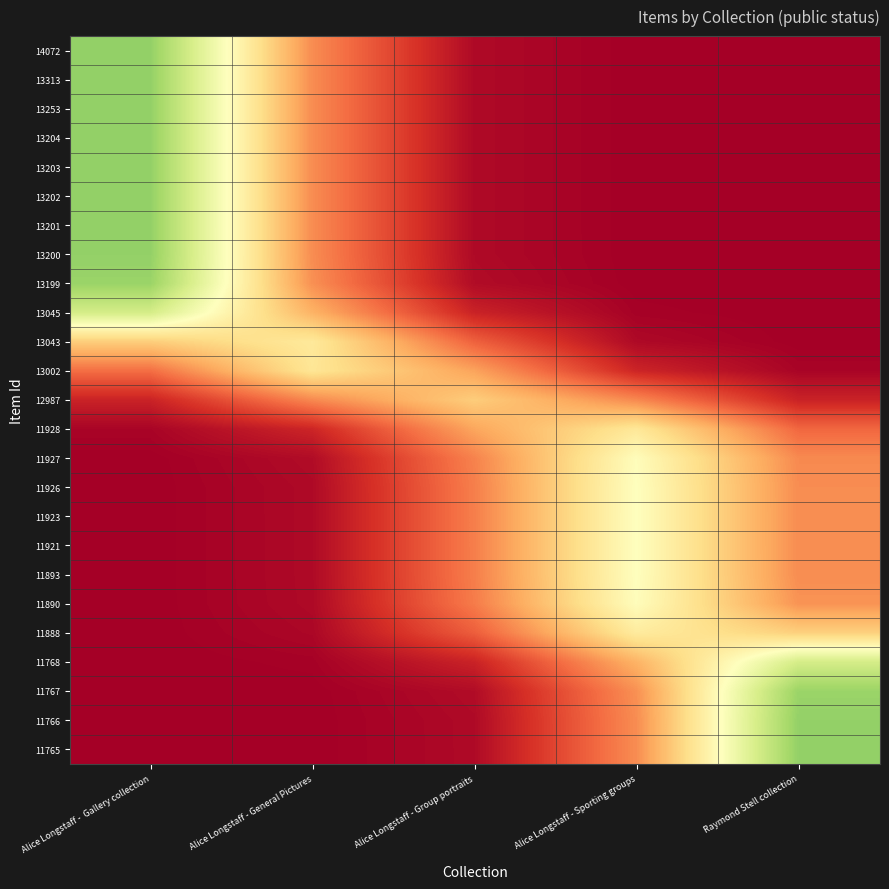

At which category is the sum across all series the highest?

Alice Longstaff -  Gallery collection